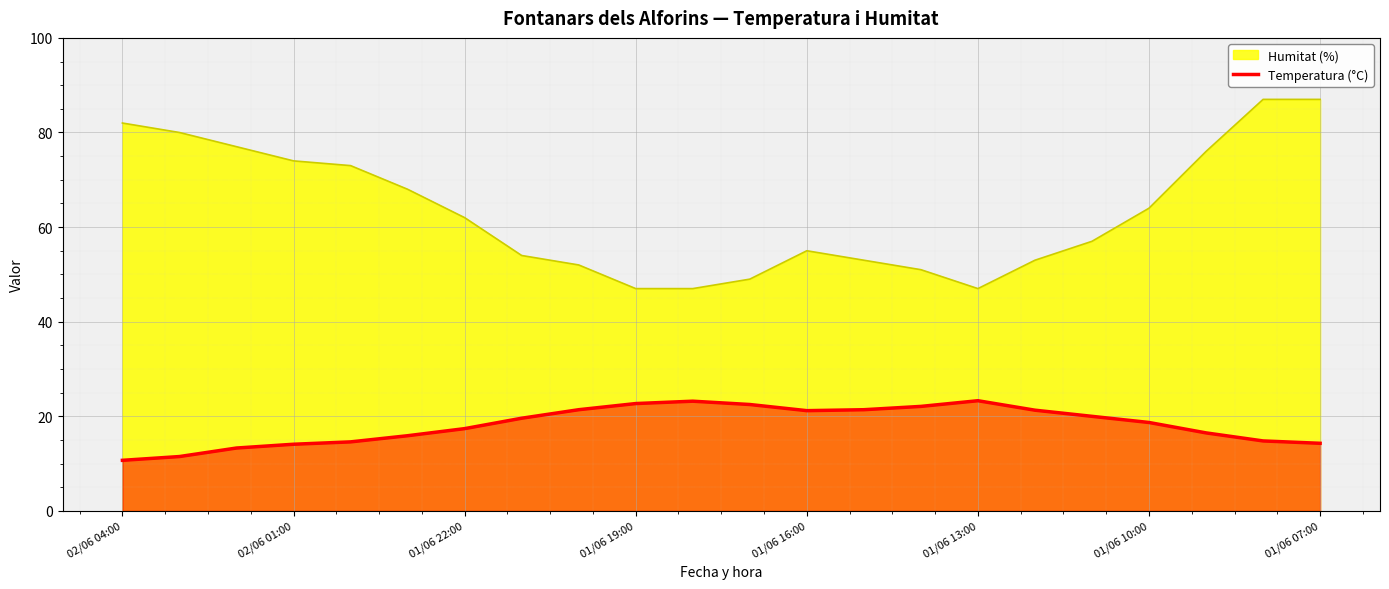

What is the total value across all series at 01/06 16:00?

76.2